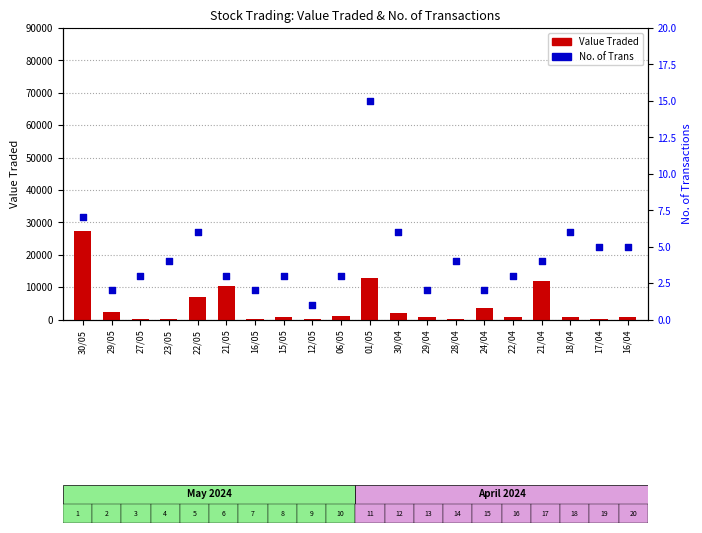

Which series has the largest total across all categories?

Value Traded